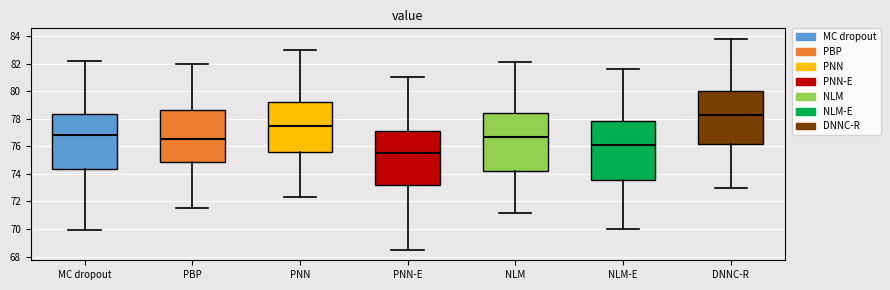

Reading left to right, transcribe this box plot: for each box, give where its median line is, the range the box spans, and where its two whiskers end, as read against the y-axis. The values are not printed on the chart, so give them approximately, as read against the axis.

MC dropout: median 76.8, box 74.4 to 78.4, whiskers 70.0 to 82.2
PBP: median 76.6, box 74.8 to 78.6, whiskers 71.6 to 82.0
PNN: median 77.6, box 75.6 to 79.2, whiskers 72.4 to 83.0
PNN-E: median 75.6, box 73.2 to 77.2, whiskers 68.6 to 81.0
NLM: median 76.6, box 74.2 to 78.4, whiskers 71.2 to 82.2
NLM-E: median 76.2, box 73.6 to 77.8, whiskers 70.0 to 81.6
DNNC-R: median 78.2, box 76.2 to 80.0, whiskers 73.0 to 83.8